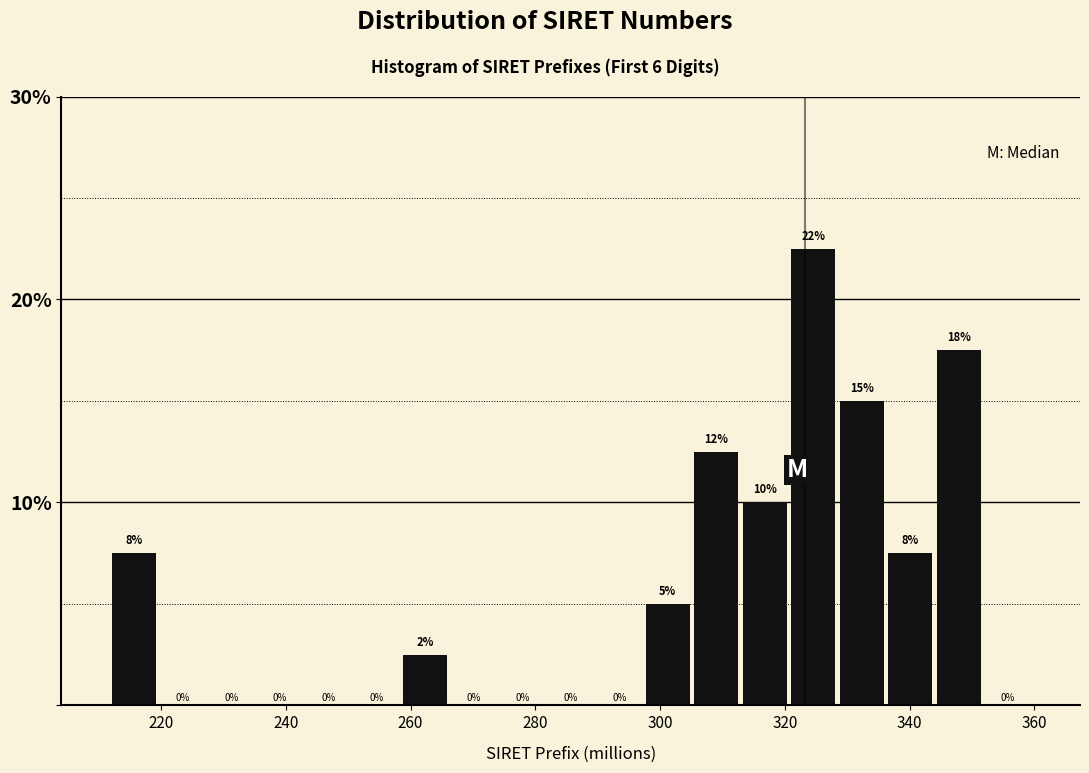

Read against the x-axis, roughly where is the centre of the tallest bar?

324